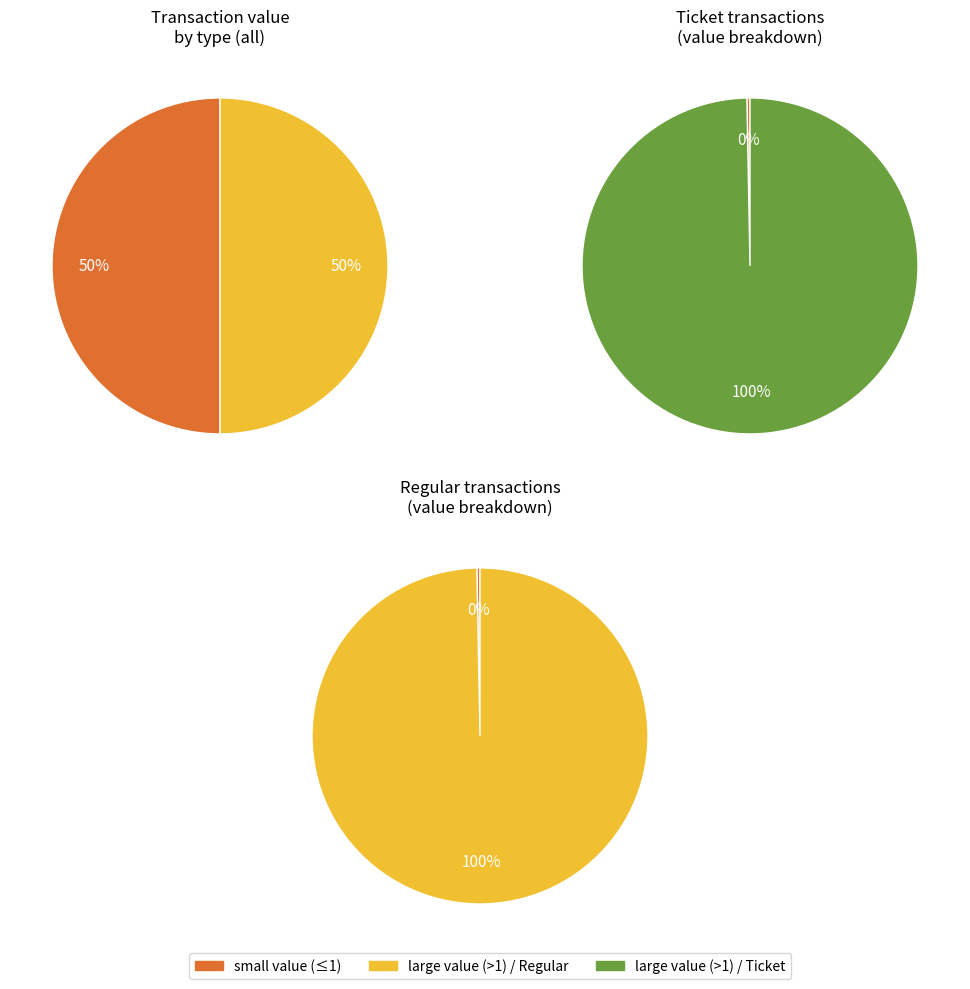

The Ticket slice represents 7% of the pie. True or false?

False